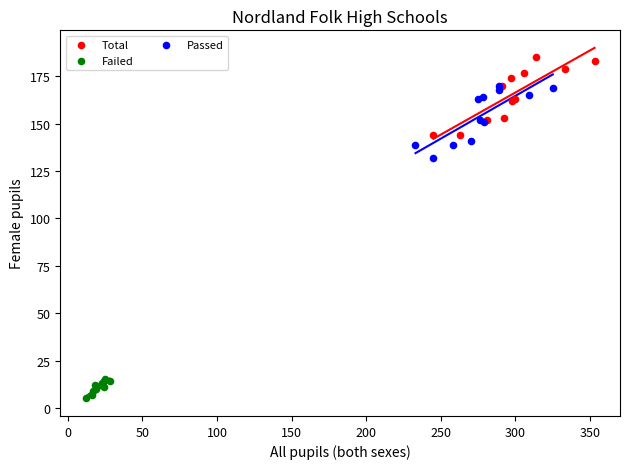

What are all the series names shown in the legend?

Total, Failed, Passed